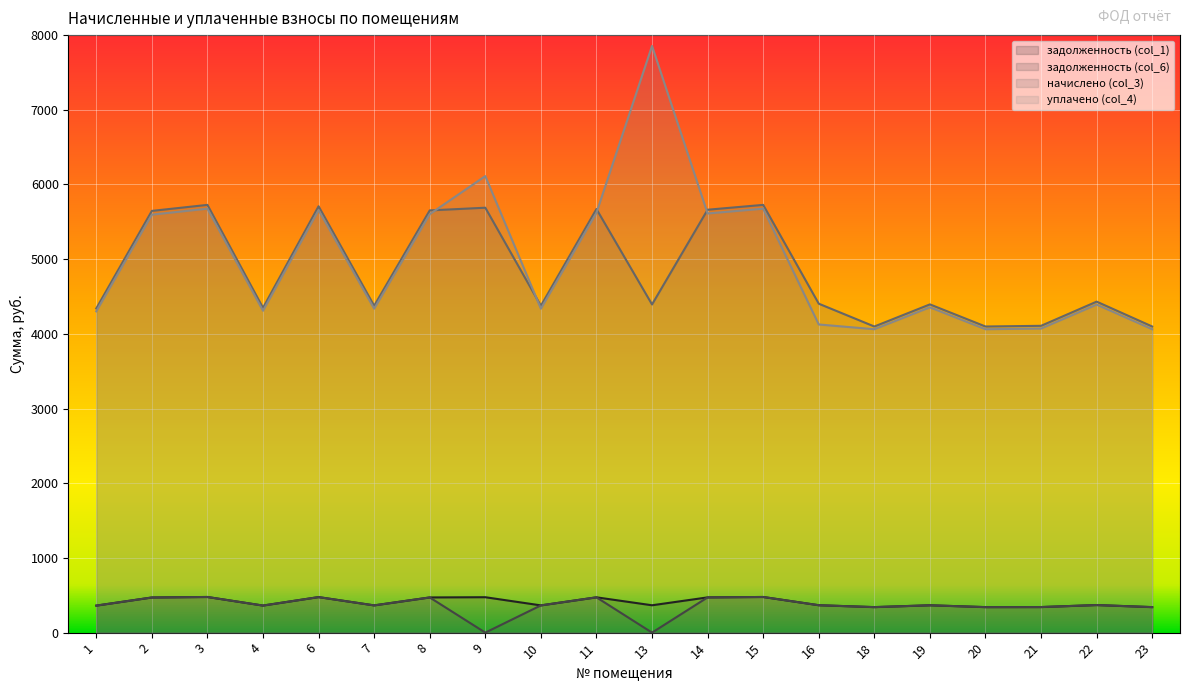

What is the lowest value of the уплачено (col_4) series?

4062.3